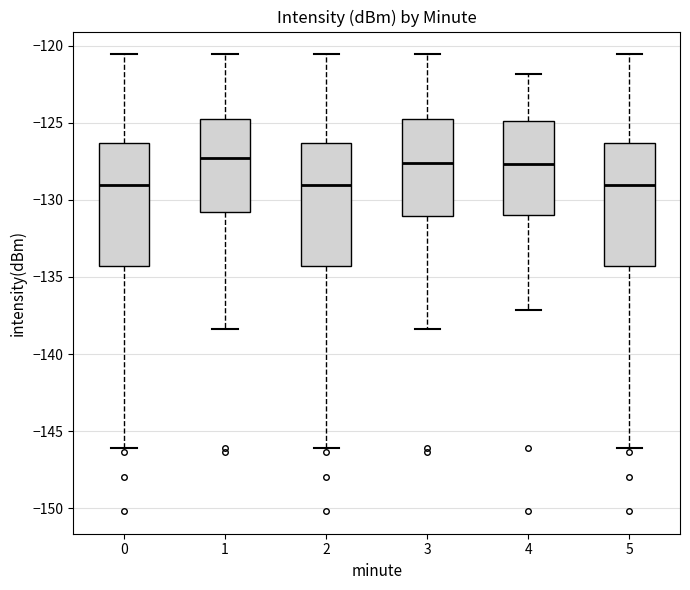

Where does the upper whisker of the box at x = 3 end on the y-axis? The values are not printed on the chart, so give them approximately, as read against the axis.

-120.5